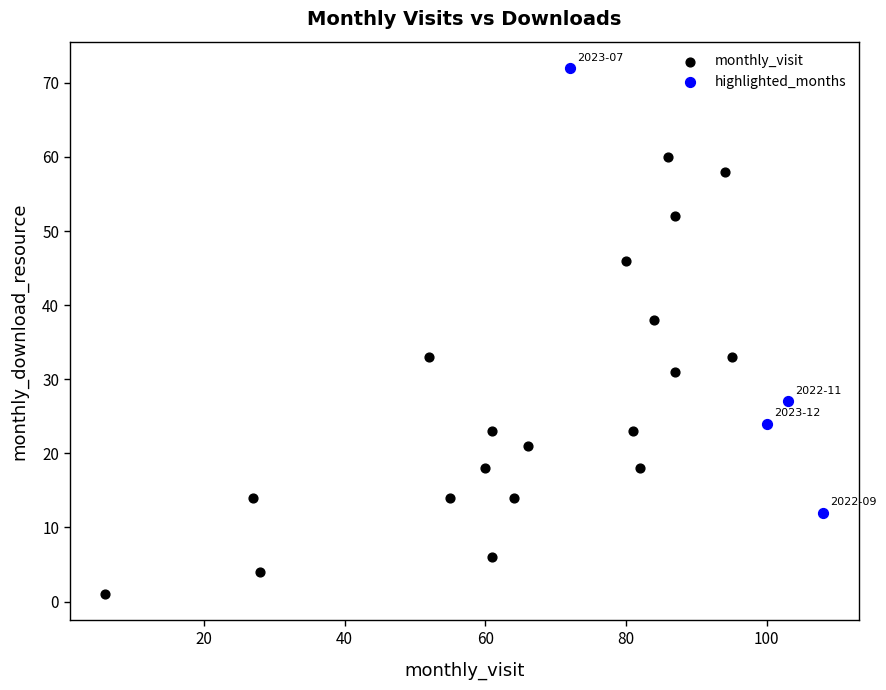

Which series reaches the minimum Y coordinate?

monthly_visit